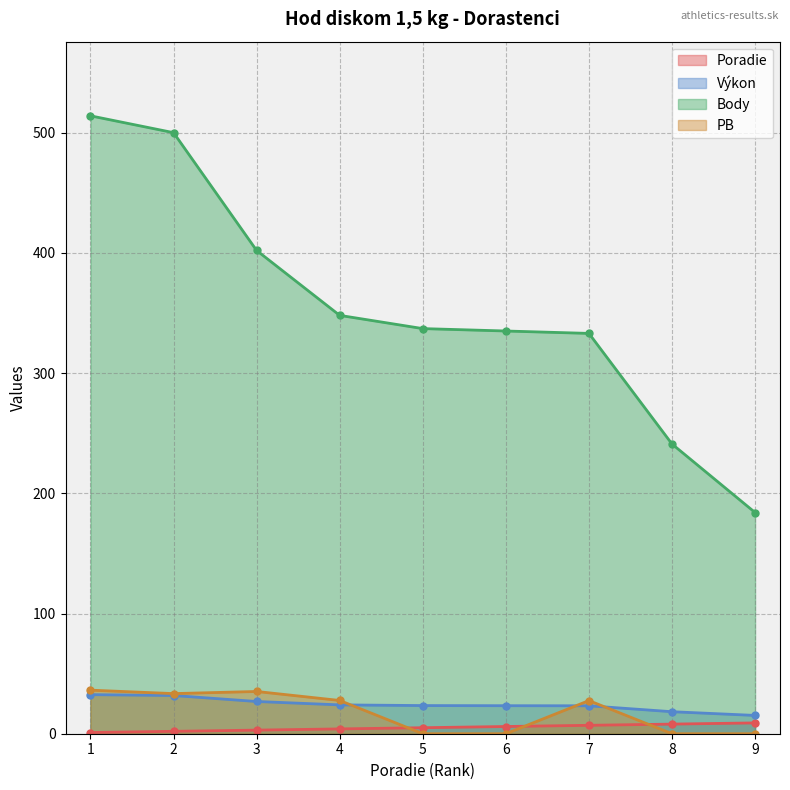

At which label does Výkon first exceed 23?

1